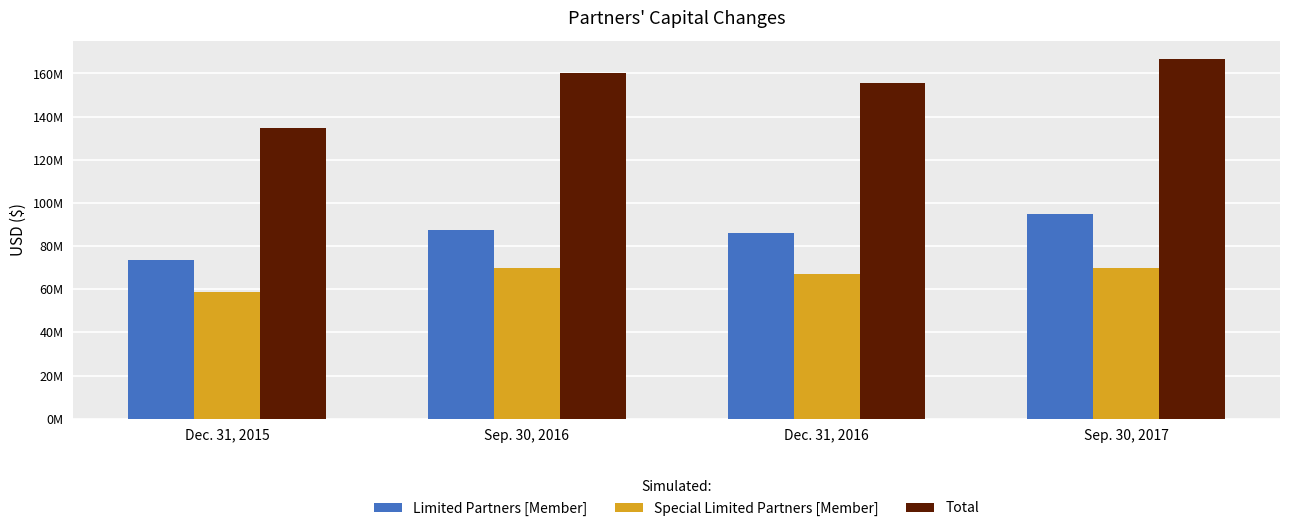

At which category does the chart reach its peak across all series?

Sep. 30, 2017